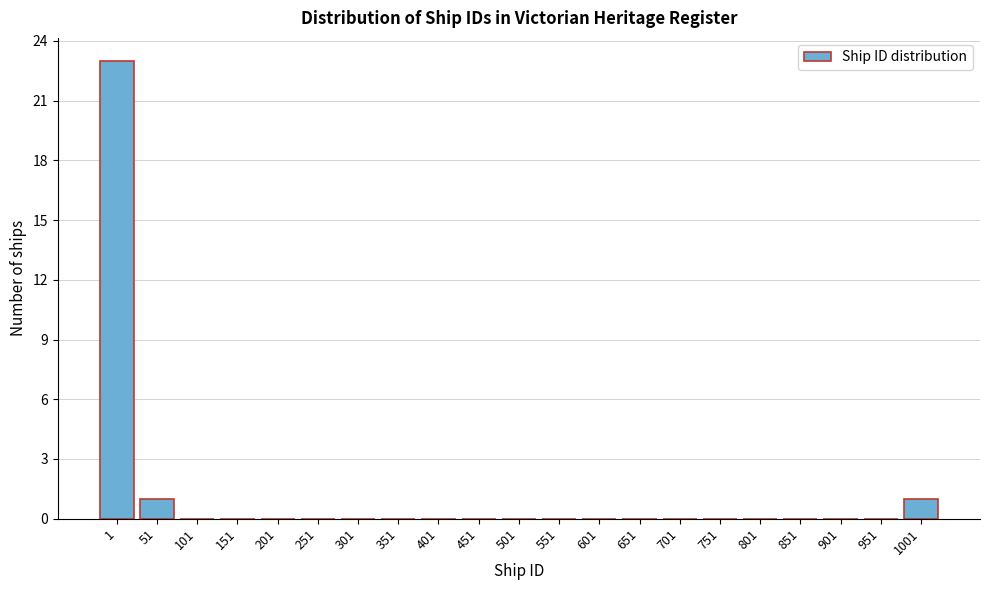

Reading left to right, list all the values displayed in this chart.

1=23	51=1	101=0	151=0	201=0	251=0	301=0	351=0	401=0	451=0	501=0	551=0	601=0	651=0	701=0	751=0	801=0	851=0	901=0	951=0	1001=1